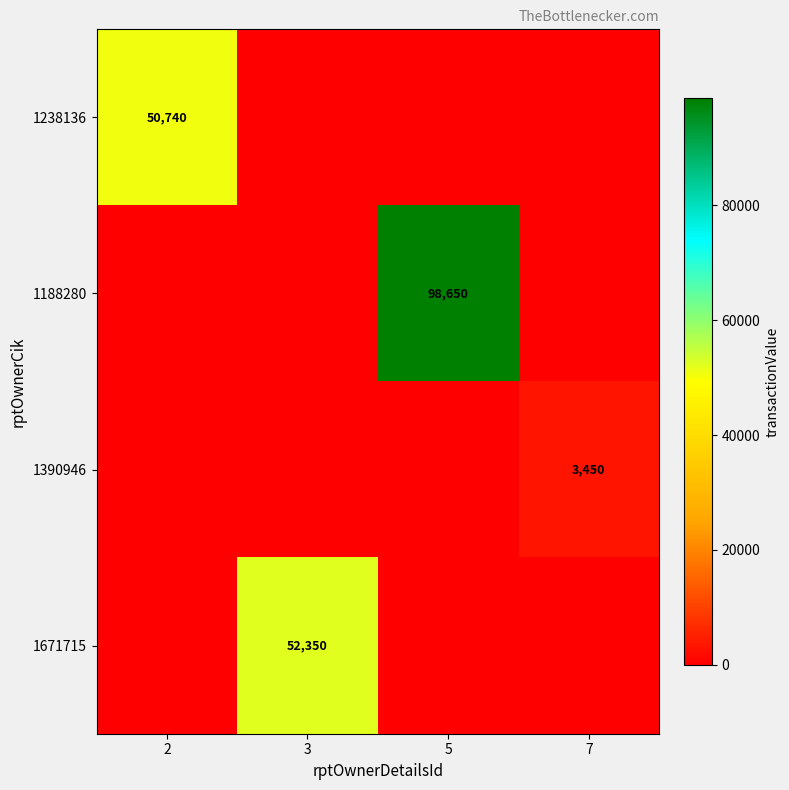

True or false: 1390946 has a value of 3450 at 7.

True